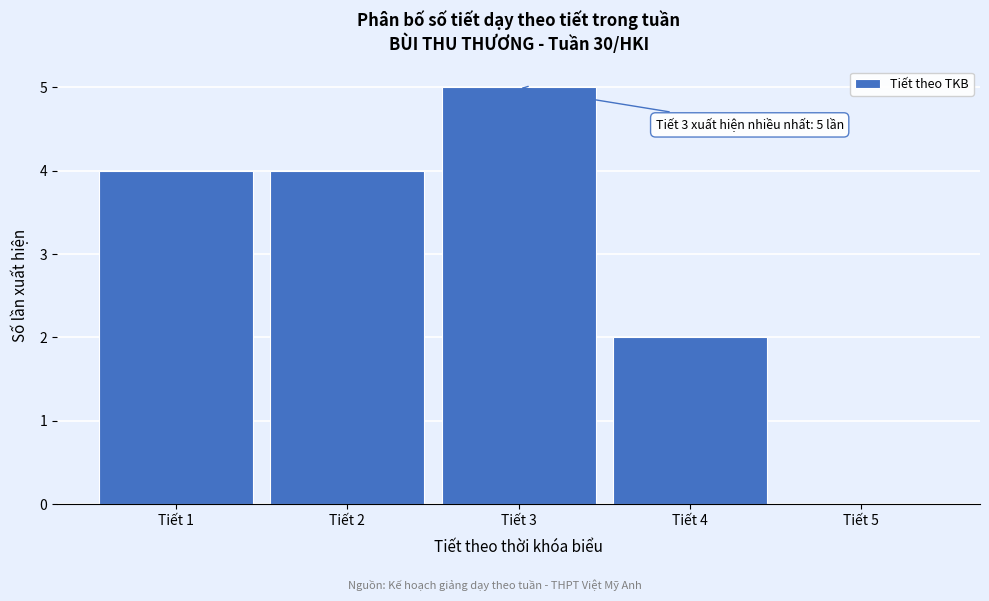

Which range on the x-axis has the tallest bar?

2.5 to 3.5